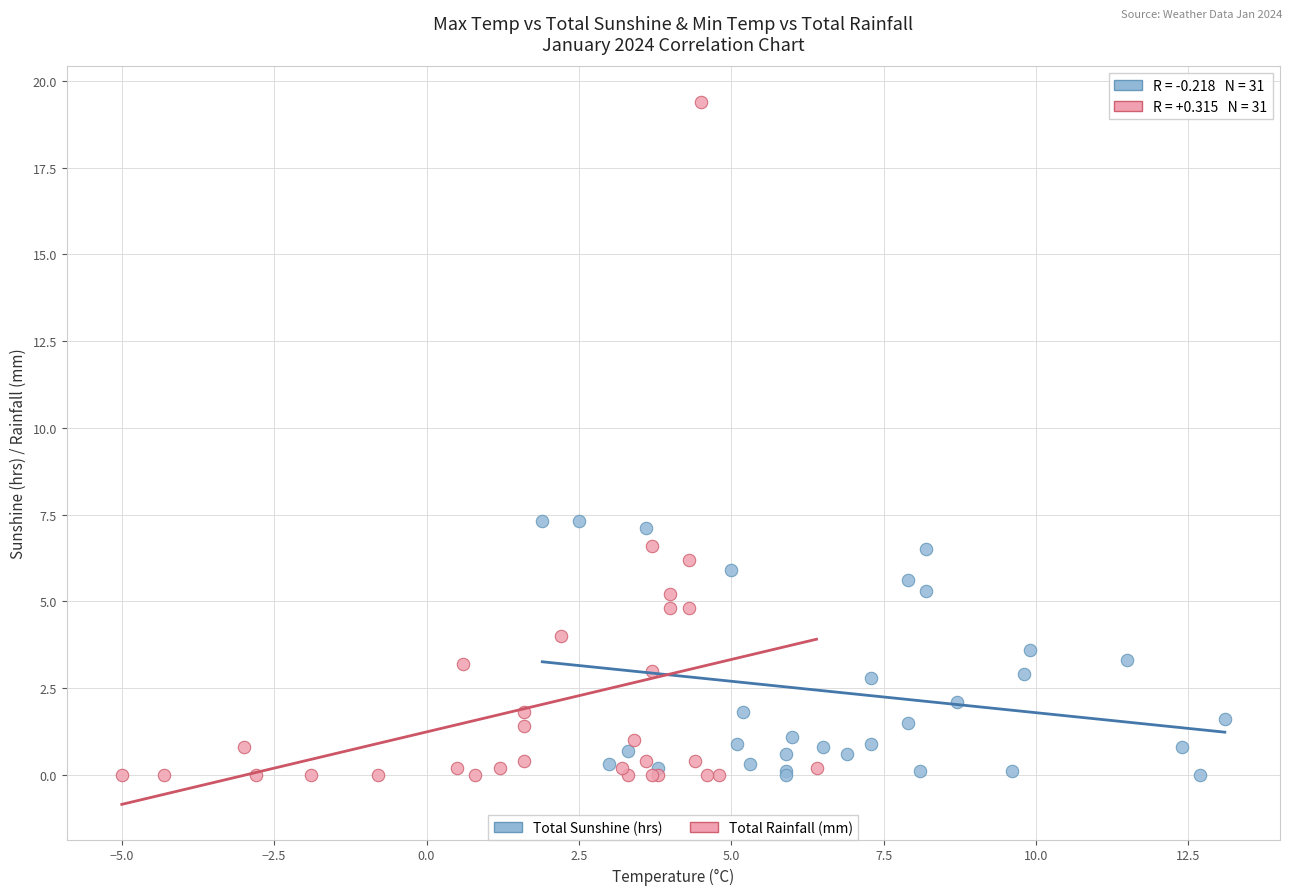

Which series has the largest Y range (max minus min)?

Total Rainfall (mm)